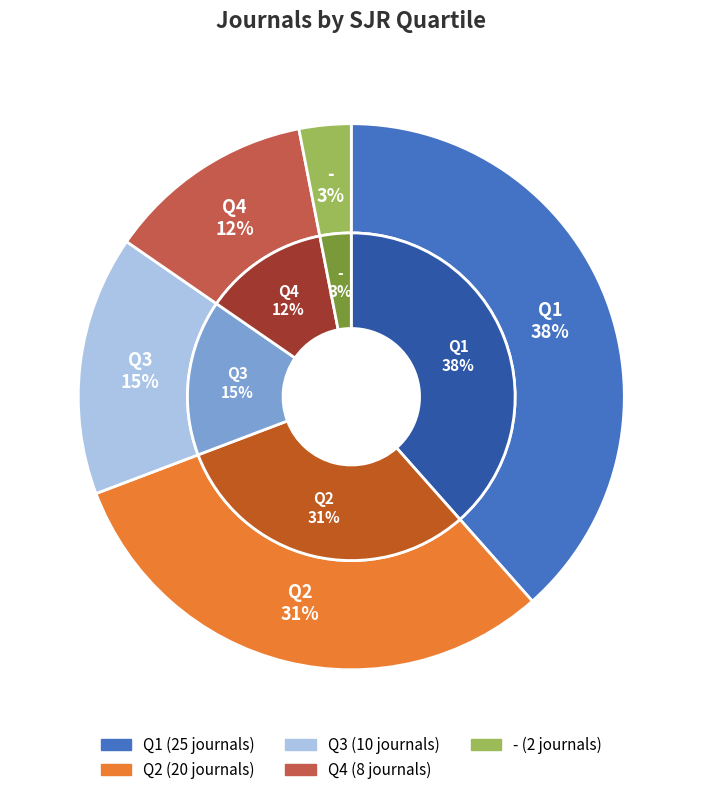

To the nearest percent, what is the average slice percentage?

20%